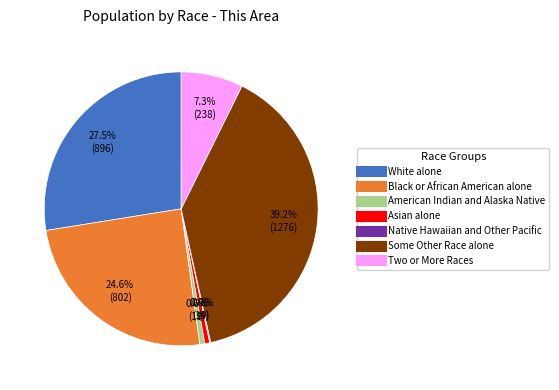

The Two or More Races slice represents 7% of the pie. True or false?

True